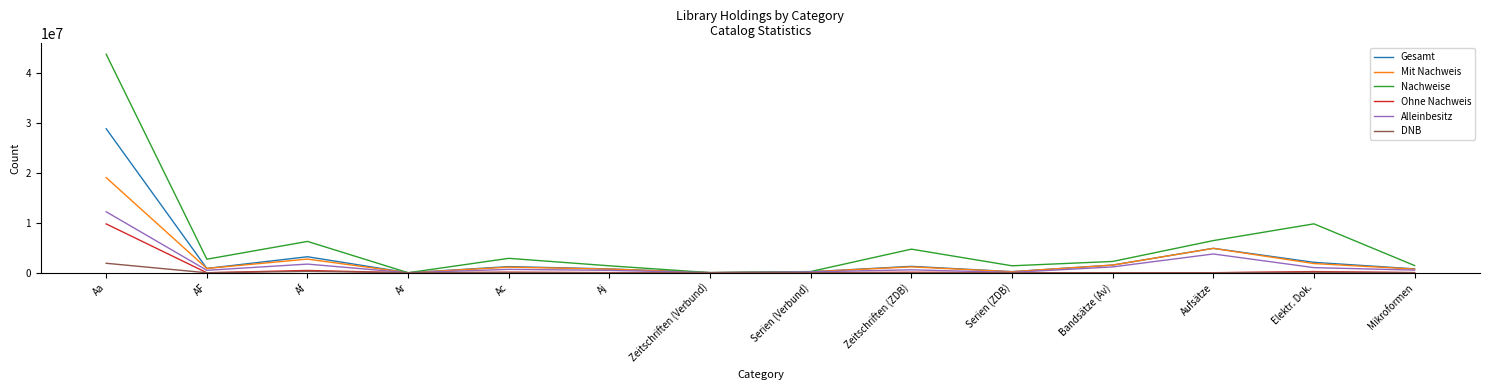

The Gesamt series shows 45602459 at Aa. True or false?

False